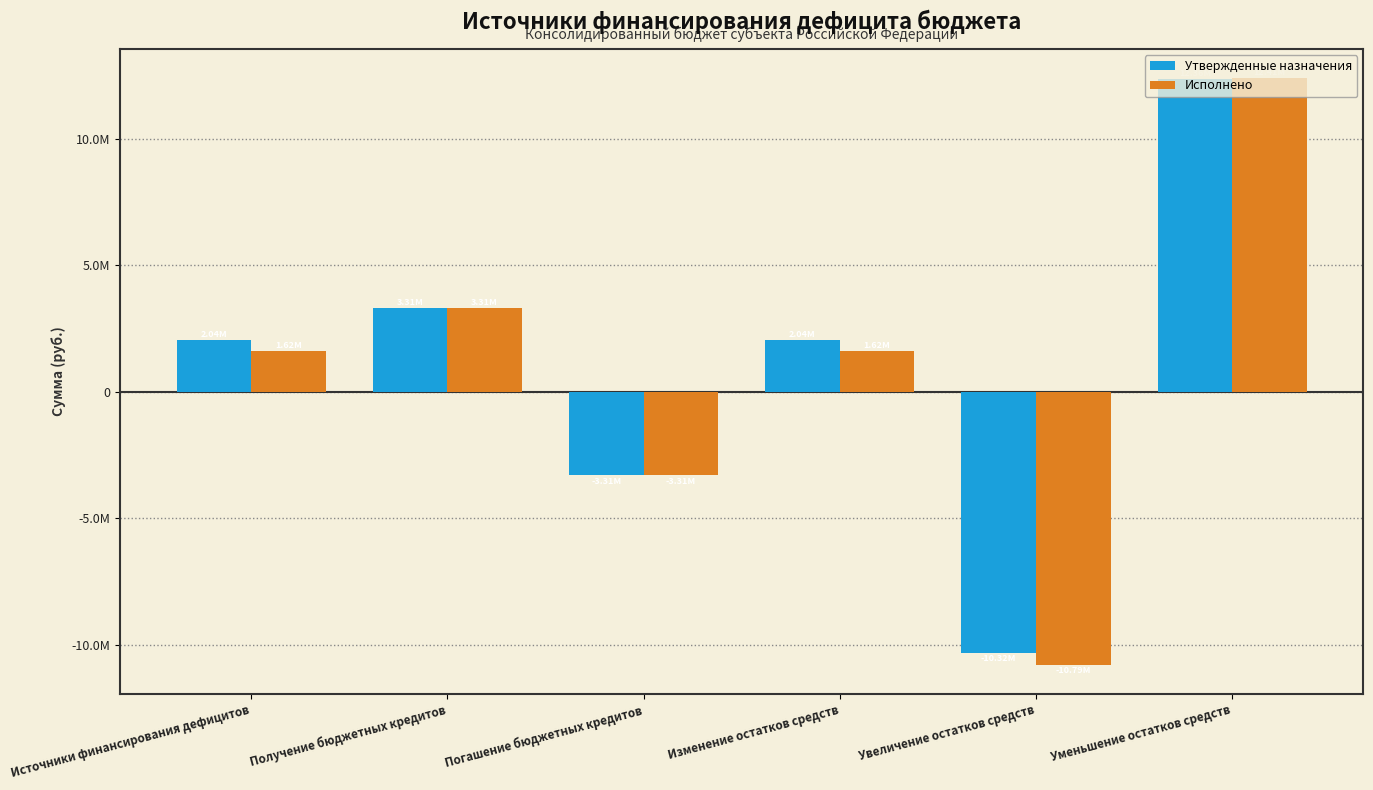

What are all the series names shown in the legend?

Утвержденные назначения, Исполнено